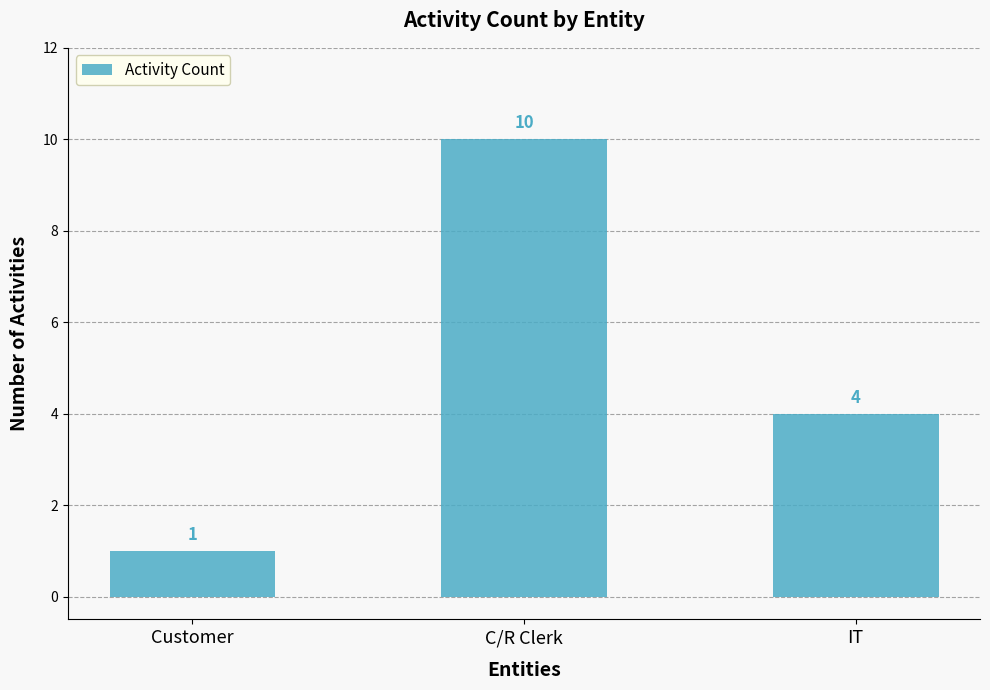

True or false: the data shows 1 at Customer.

True